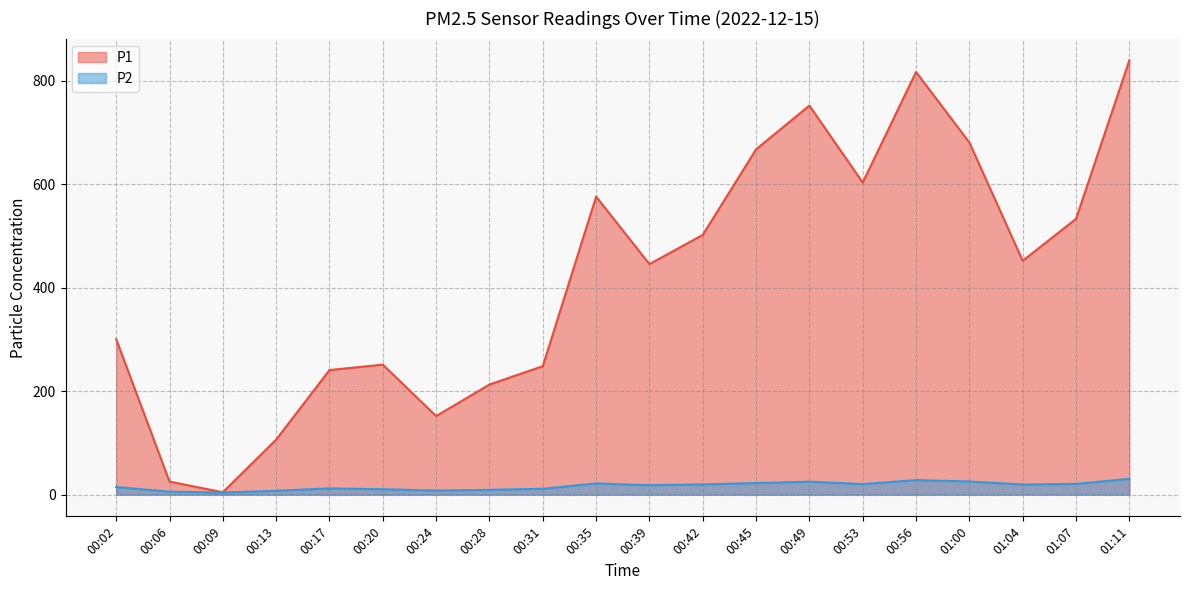

Reading right to left, extract all data points from this chart.

P1: 01:11=839.7	01:07=533.1	01:04=452.1	01:00=680.8	00:56=817.1	00:53=603.3	00:49=752.2	00:45=667.5	00:42=502.1	00:39=445.7	00:35=576.1	00:31=248.3	00:28=212.8	00:24=151.8	00:20=251.3	00:17=240.8	00:13=106.4	00:09=4.6	00:06=25.2	00:02=300.5
P2: 01:11=30.5	01:07=20.8	01:04=19.5	01:00=25.4	00:56=28.1	00:53=20.4	00:49=25.0	00:45=22.4	00:42=19.8	00:39=18.2	00:35=21.7	00:31=11.3	00:28=9.3	00:24=7.9	00:20=10.4	00:17=12.1	00:13=7.4	00:09=4.1	00:06=5.7	00:02=14.7